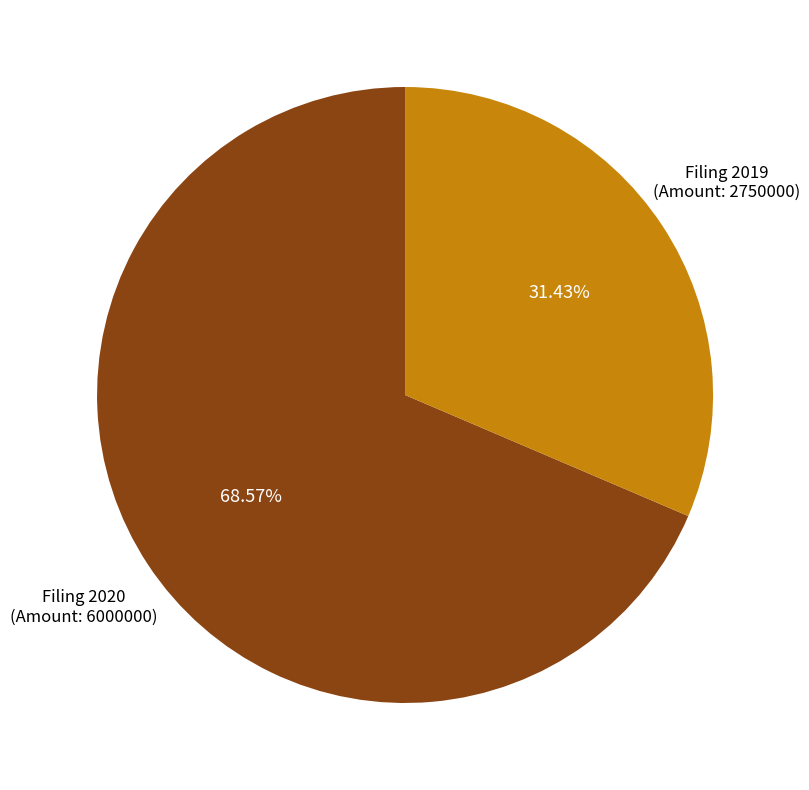

What is the largest slice in the pie chart?

Filing 2020 (Amount: 6000000)